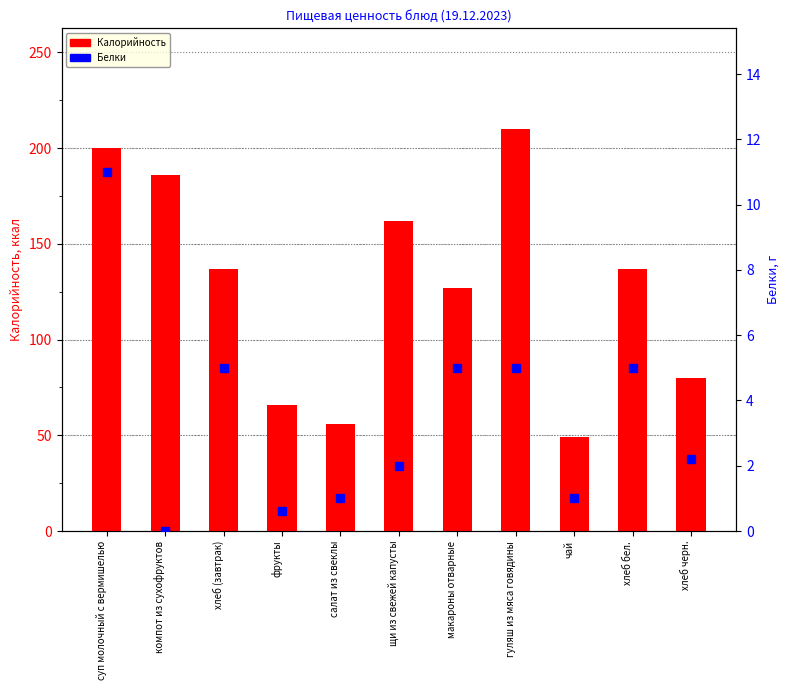

Reading left to right, list all the values displayed in this chart.

Калорийность: суп молочный с вермишелью=200.0	компот из сухофруктов=186.0	хлеб (завтрак)=137.0	фрукты=66.0	салат из свеклы=56.0	щи из свежей капусты=162.0	макароны отварные=127.0	гуляш из мяса говядины=210.0	чай=49.0	хлеб бел.=137.0	хлеб черн.=80.0
Белки: суп молочный с вермишелью=11.0	компот из сухофруктов=0.0	хлеб (завтрак)=5.0	фрукты=0.6	салат из свеклы=1.0	щи из свежей капусты=2.0	макароны отварные=5.0	гуляш из мяса говядины=5.0	чай=1.0	хлеб бел.=5.0	хлеб черн.=2.2